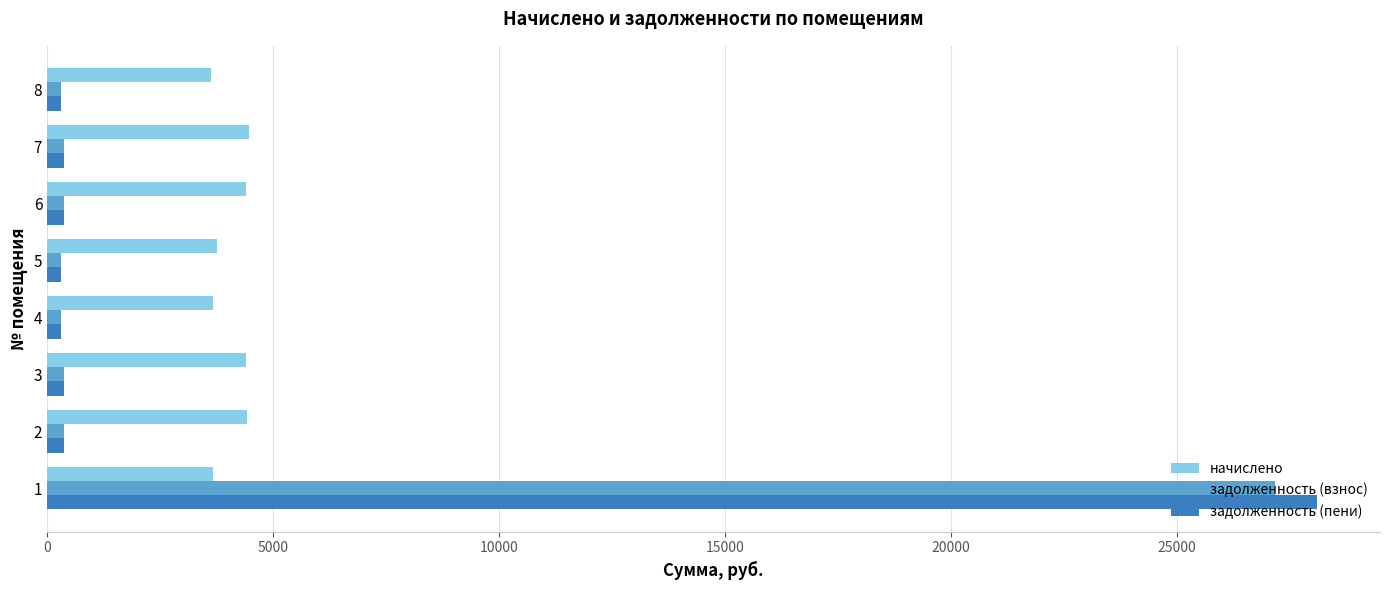

Which series has the largest range (max minus min)?

задолженность (пени)